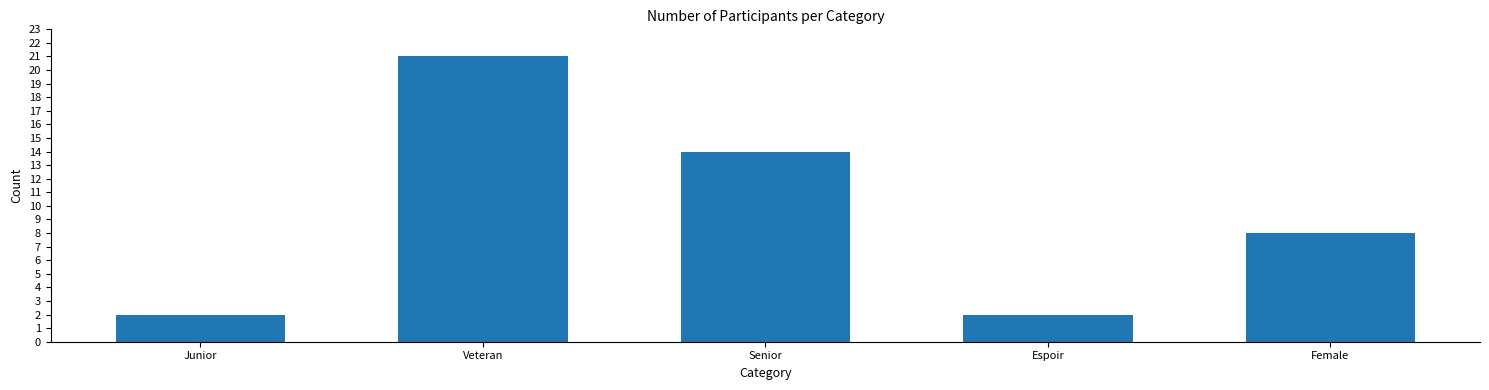

What is the change in value from Junior to Veteran?

+19